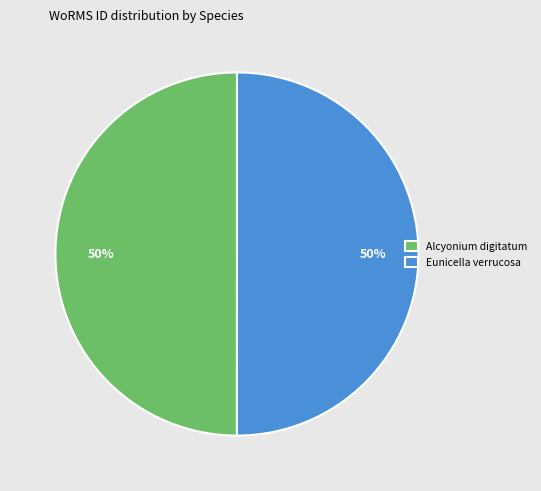

Count the number of slices in the pie.

2